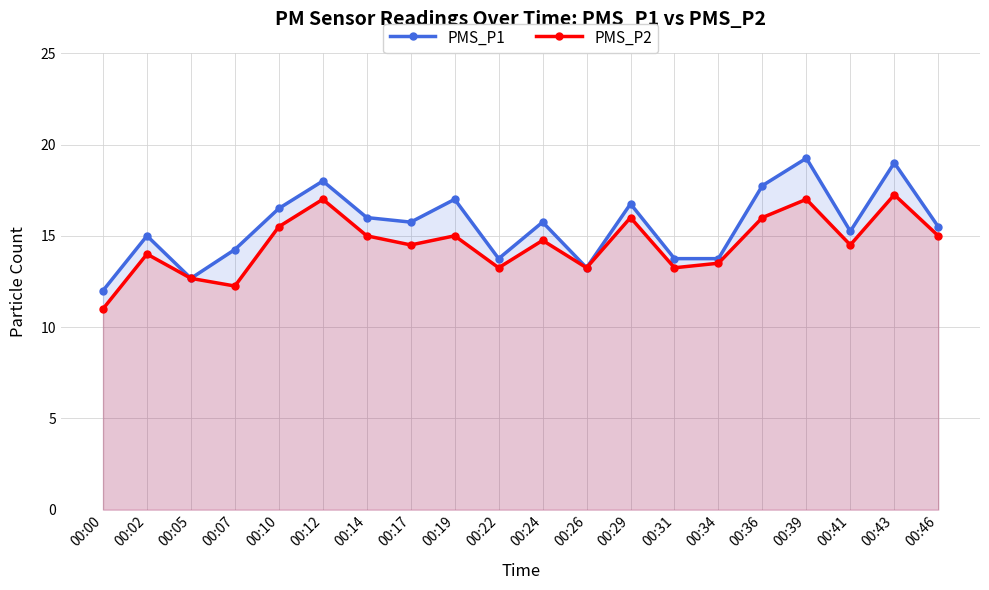

How many lines are shown in the chart?

2